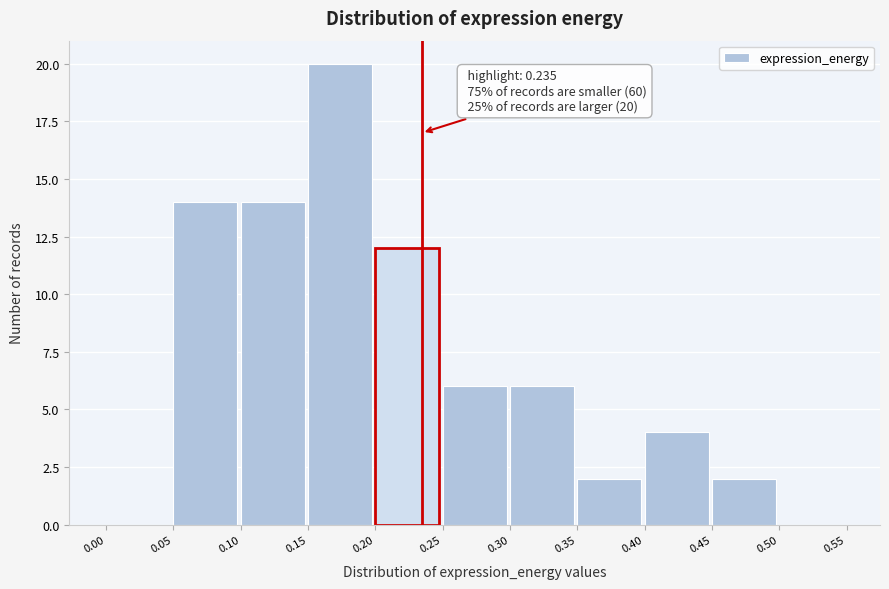

Which range on the x-axis has the tallest bar?

0.15 to 0.20